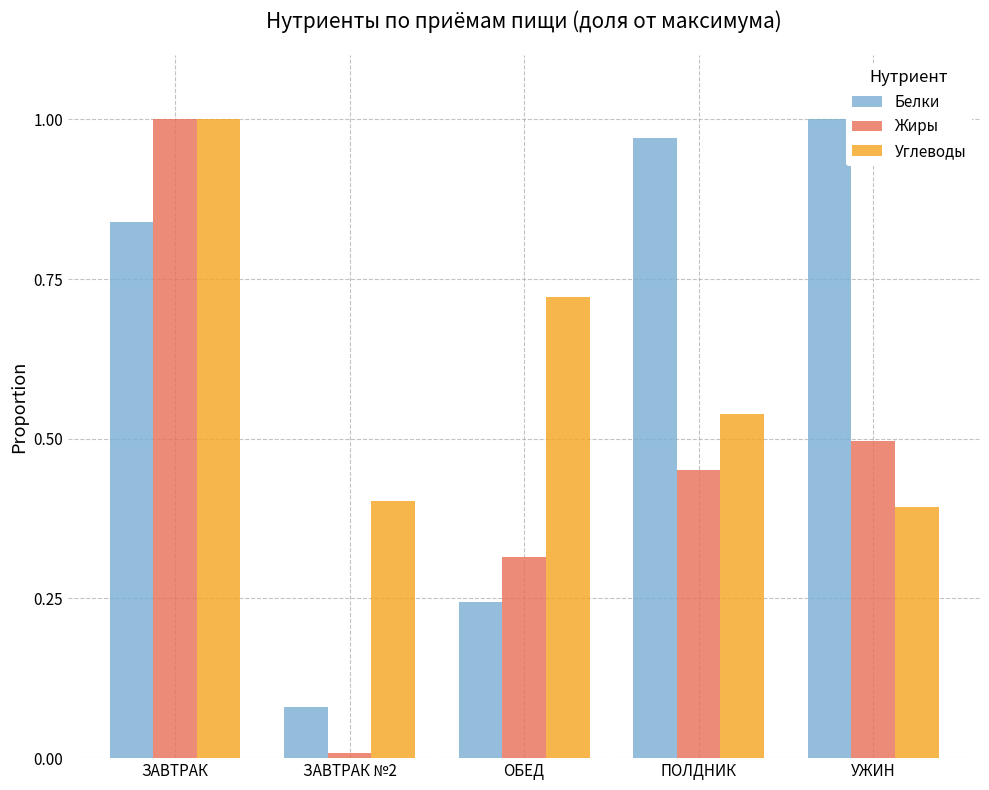

At which label does Белки reach its minimum?

ЗАВТРАК №2